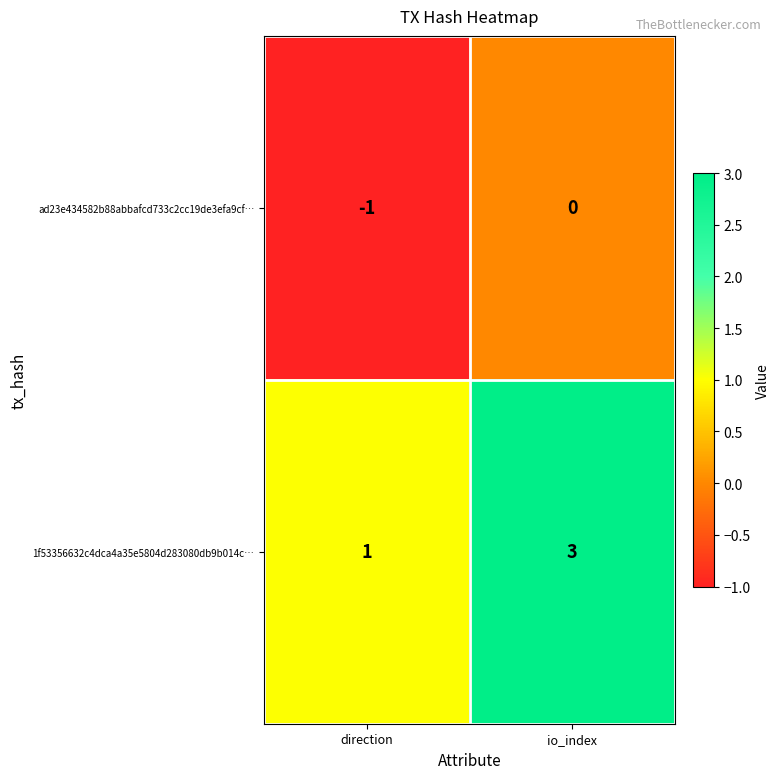

At how many categories does at least one series exceed 2?

1